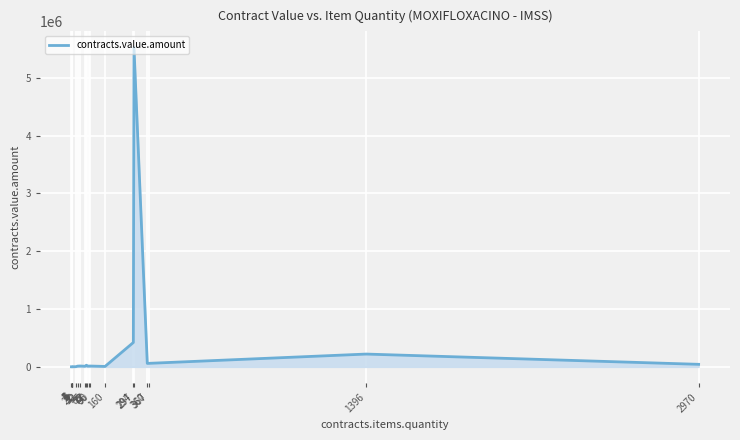

How many distinct data groups are displayed?

1